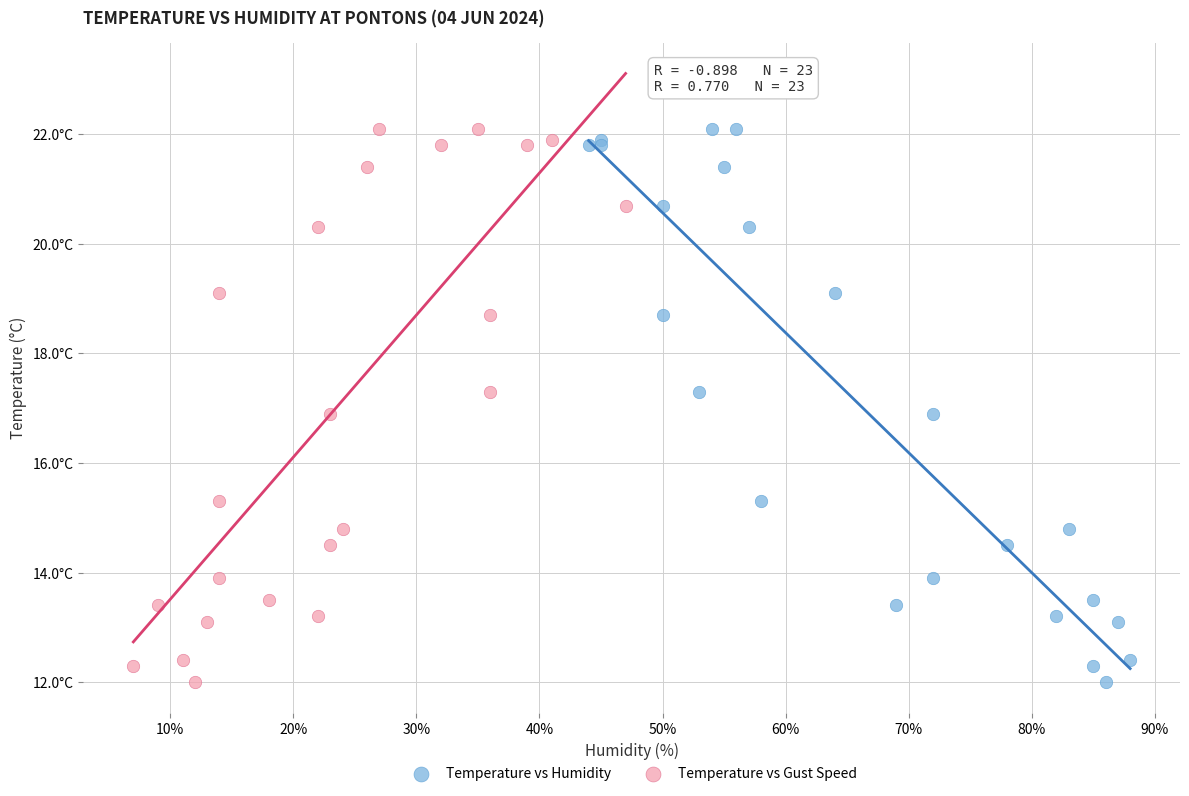

What are all the series names shown in the legend?

Temperature vs Humidity, Temperature vs Gust Speed